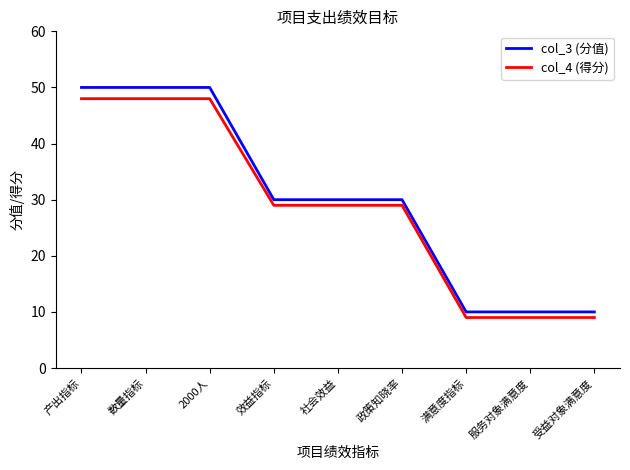

What is the approximate value of col_4 (得分) at 数量指标?

48